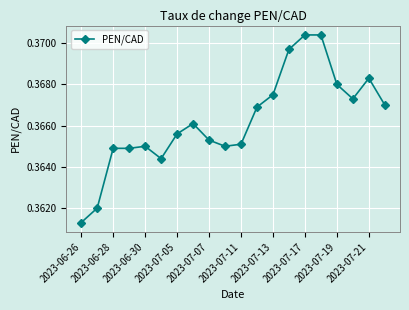

What is the sum of all values?

7.3